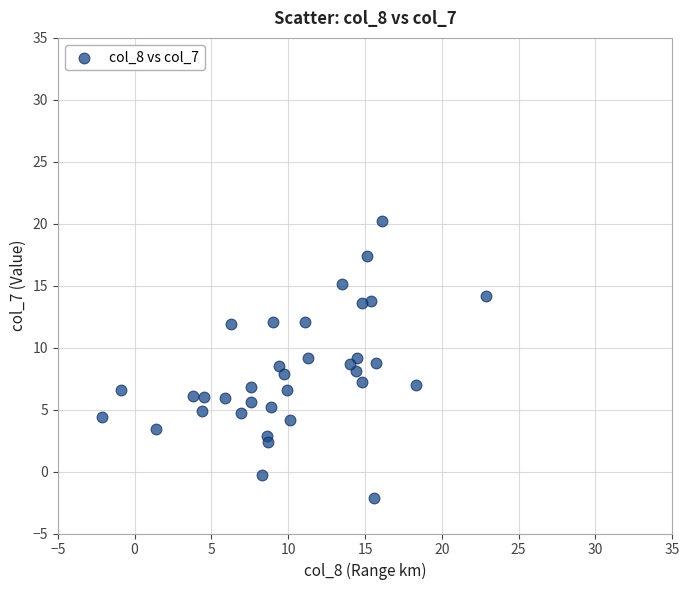

What is the range of Y values (max minus min)?

22.3